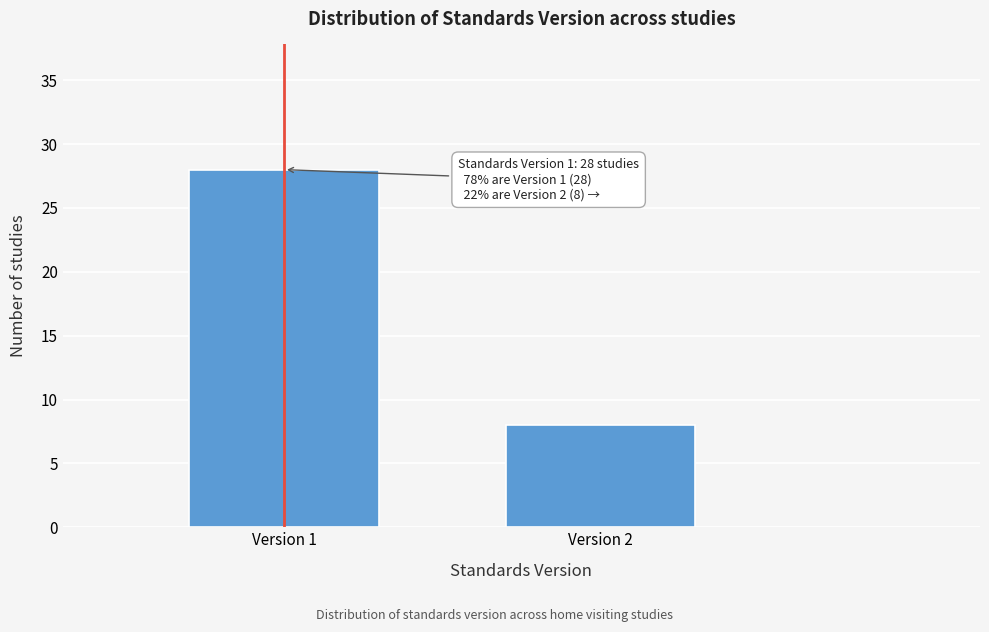

Reading right to left, transcribe all the data shown in this chart.

Version 2=8	Version 1=28